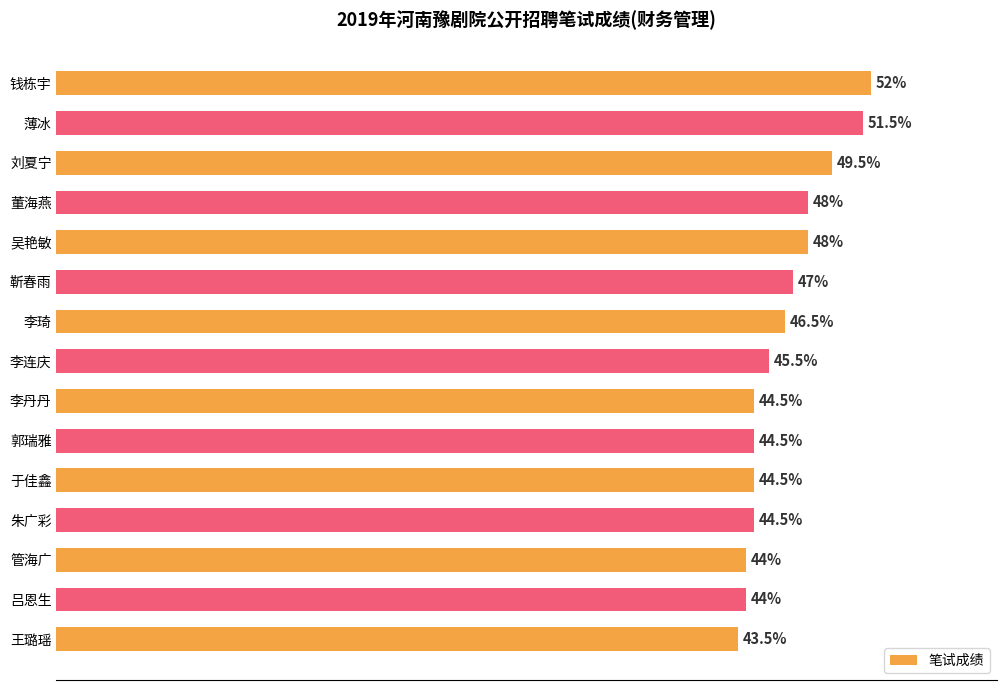

Where is the data nearest to the value 47?

靳春雨